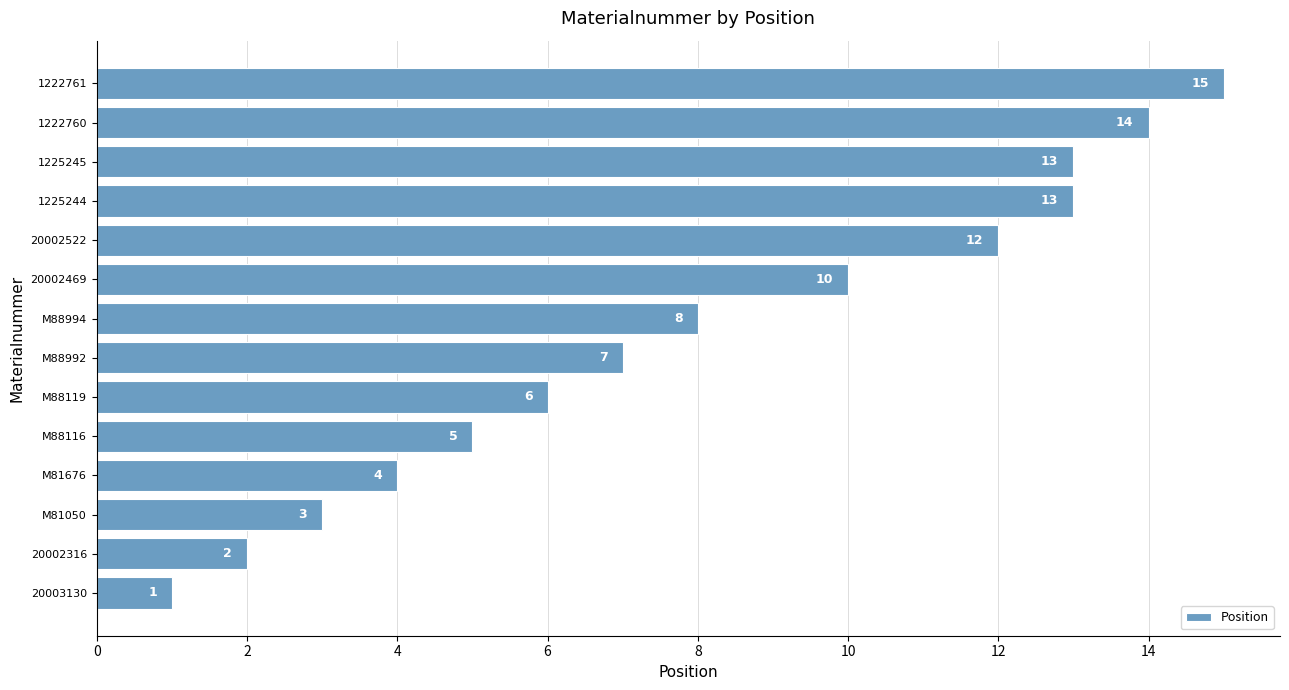

Where is the data nearest to the value 8?

M88994